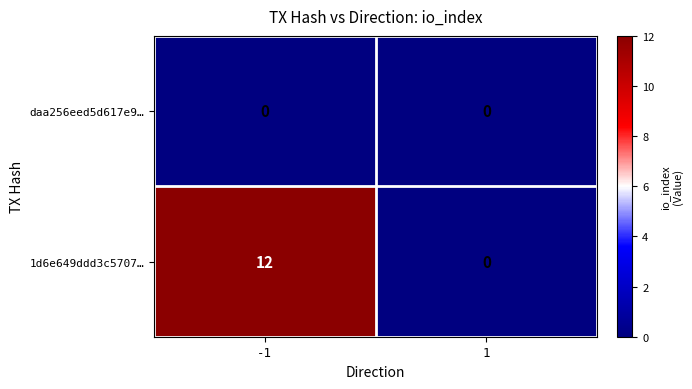

Which series has the largest total across all categories?

1d6e649ddd3c5707…